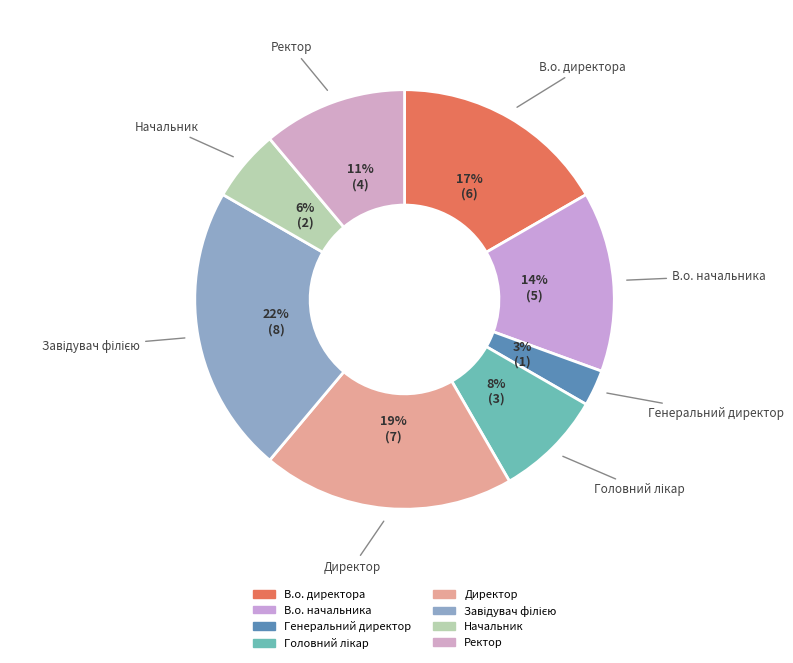

Does В.о. директора represent more than half of the total?

No